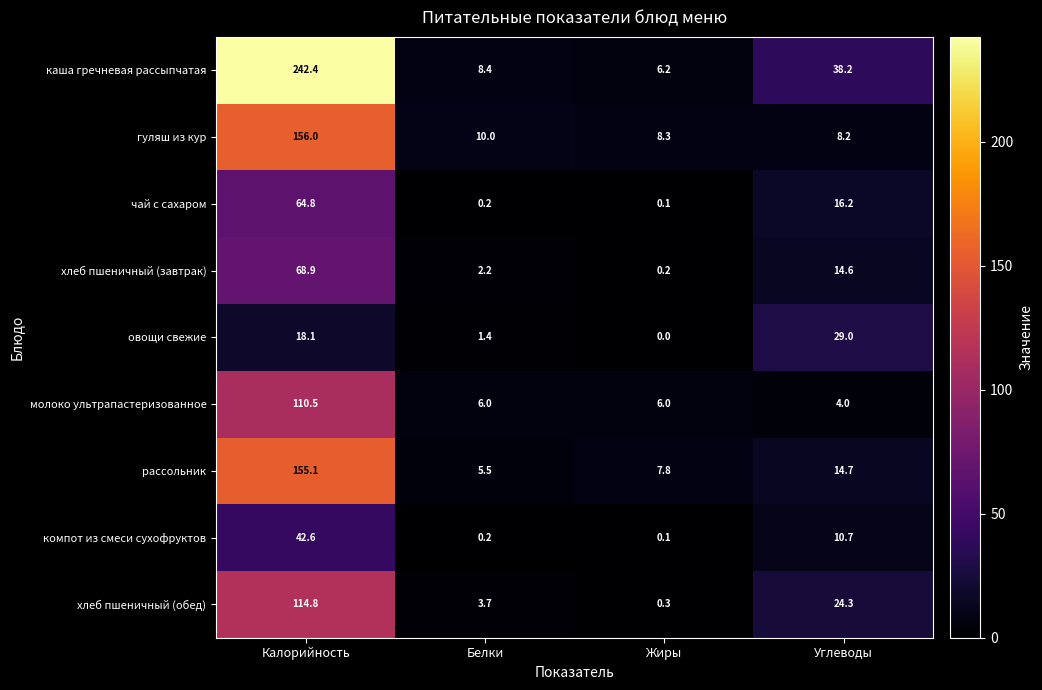

Between Белки and Углеводы, which series saw the biggest shift?

каша гречневая рассыпчатая